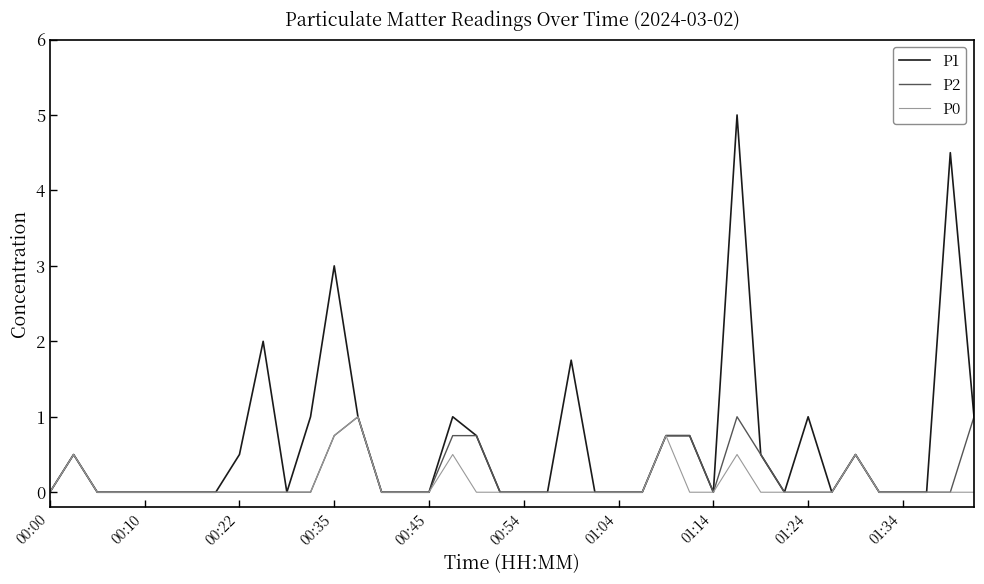

Which series has the largest total across all categories?

P1